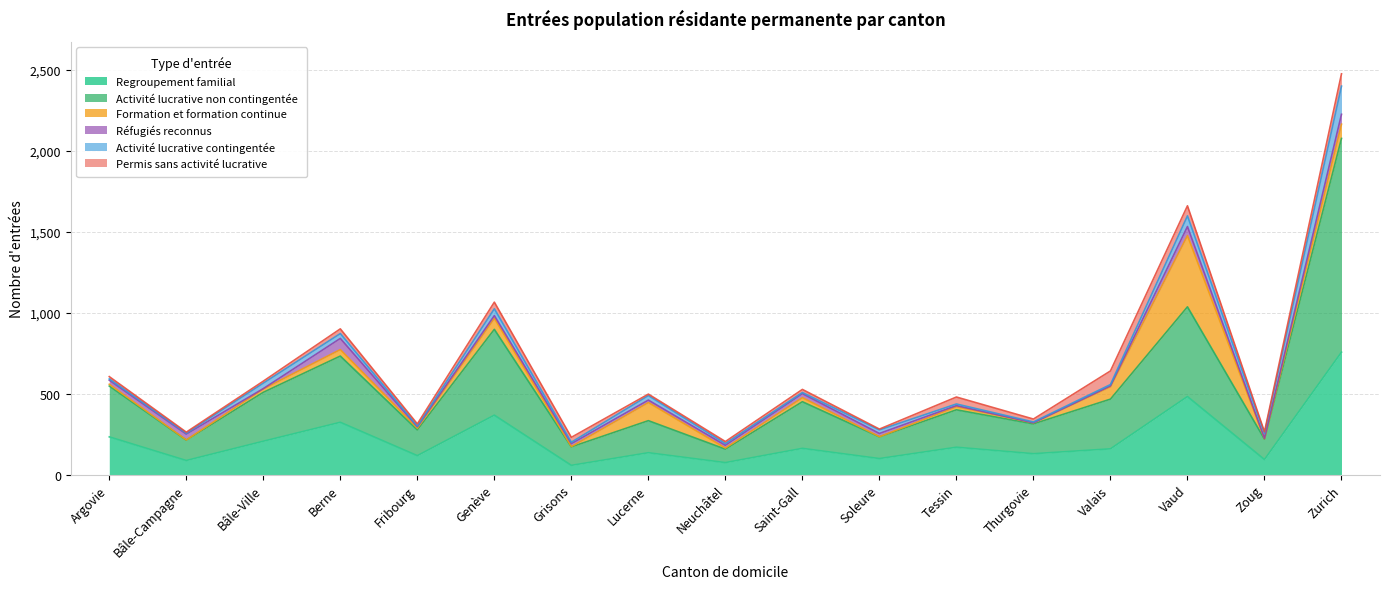

At which label is Activité lucrative non contingentée closest to 701?

Vaud